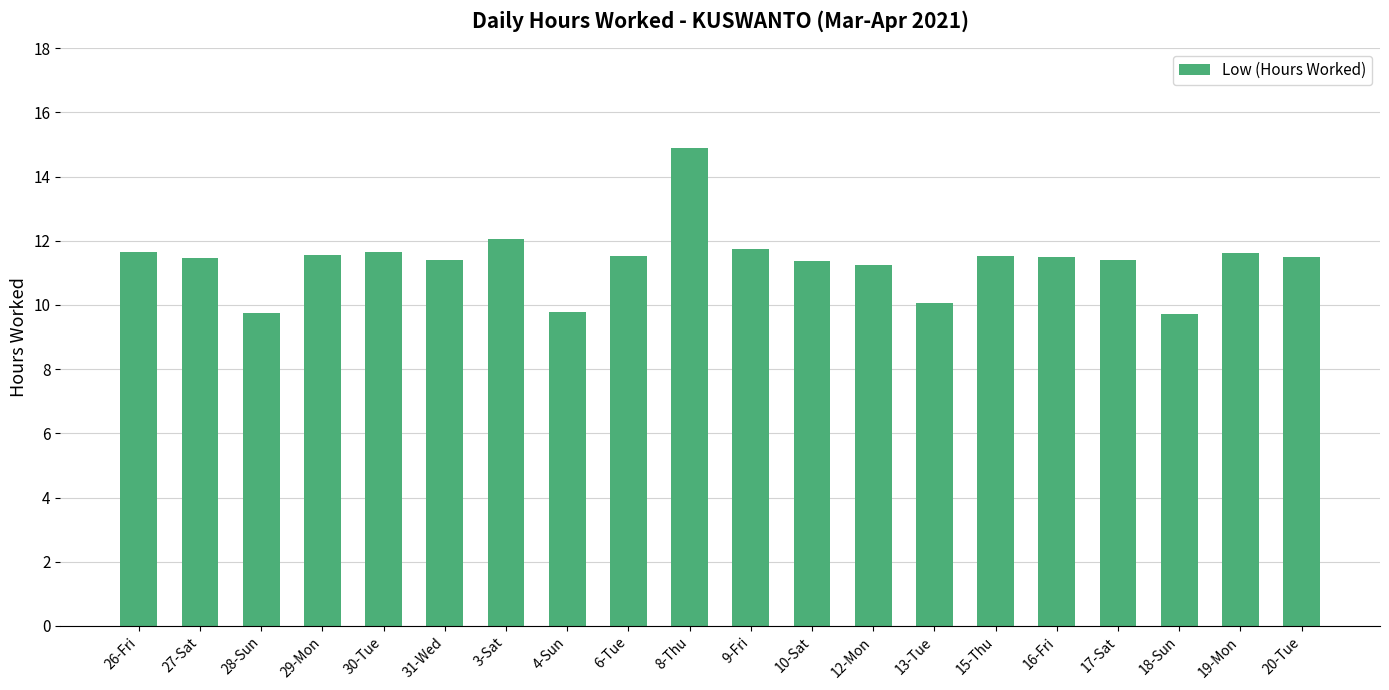

What is the change in value from 15-Thu to 16-Fri?

-0.1